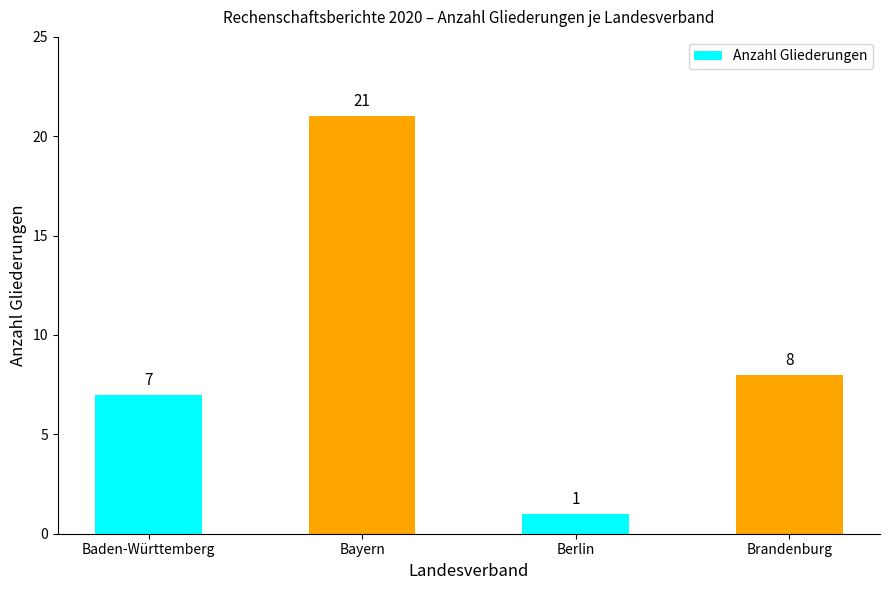

What is the sum of the values at Baden-Württemberg and Berlin?

8